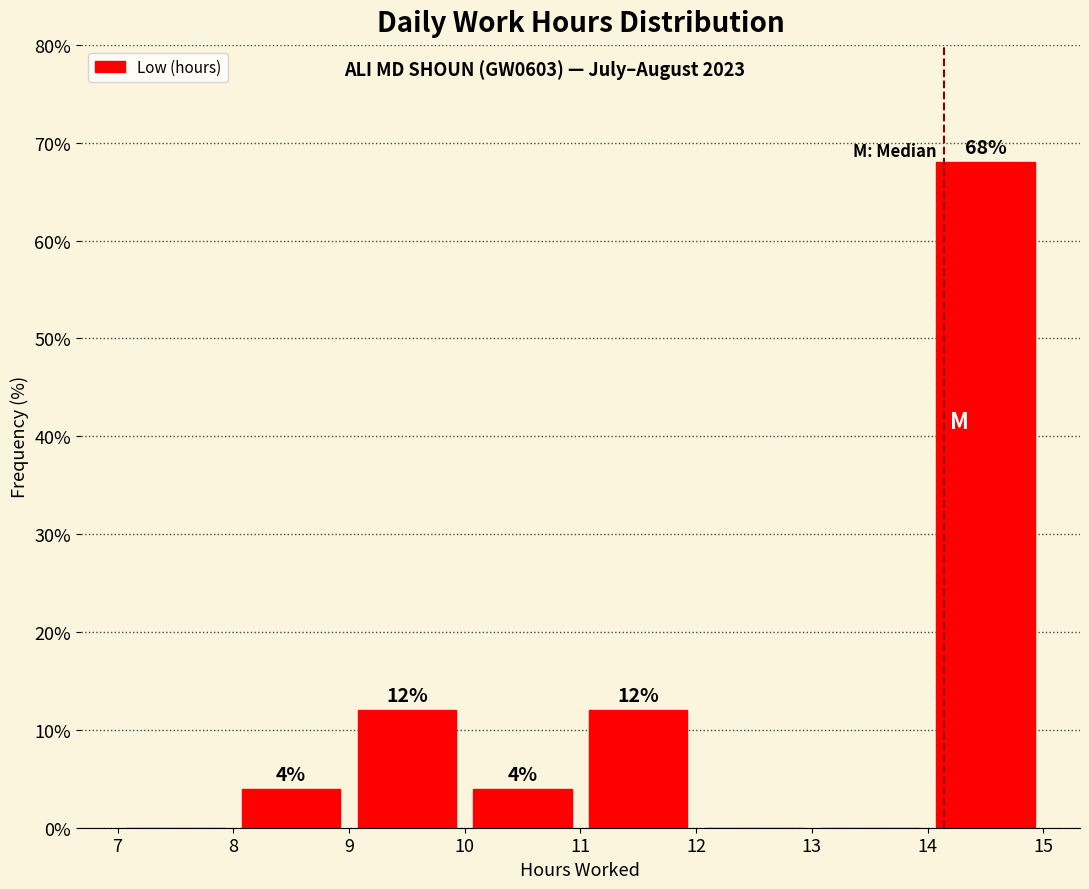

Over which range of the x-axis is the bar tallest?

14 to 15